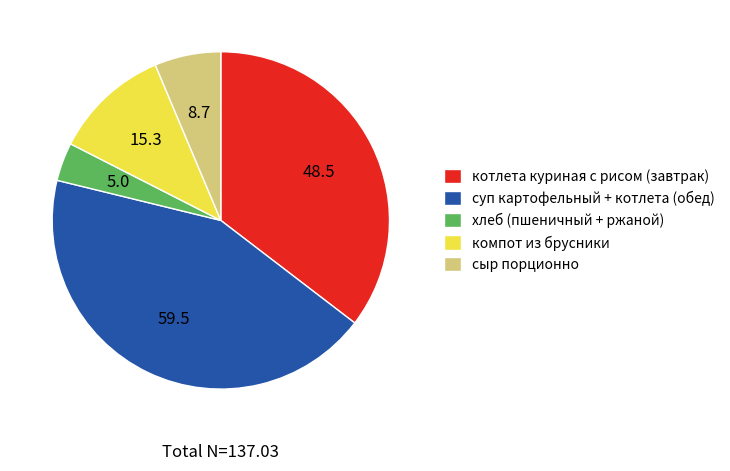

Rank the categories by value from lowest to highest.

хлеб (пшеничный + ржаной), сыр порционно, компот из брусники, котлета куриная с рисом (завтрак), суп картофельный + котлета (обед)